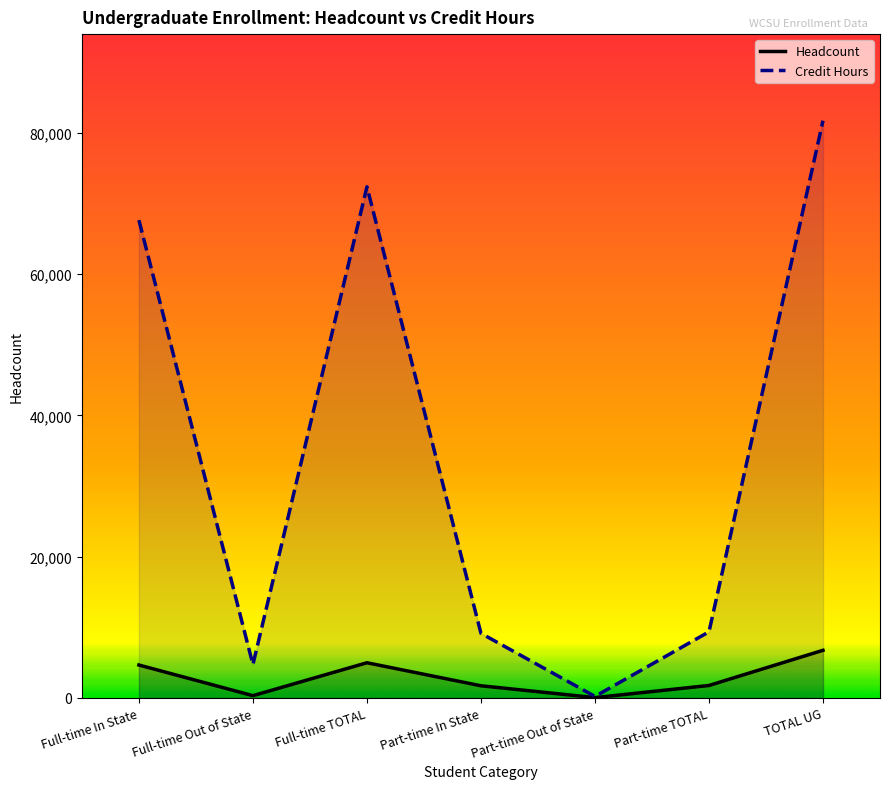

True or false: Credit Hours has a value of 72356 at Full-time TOTAL.

True